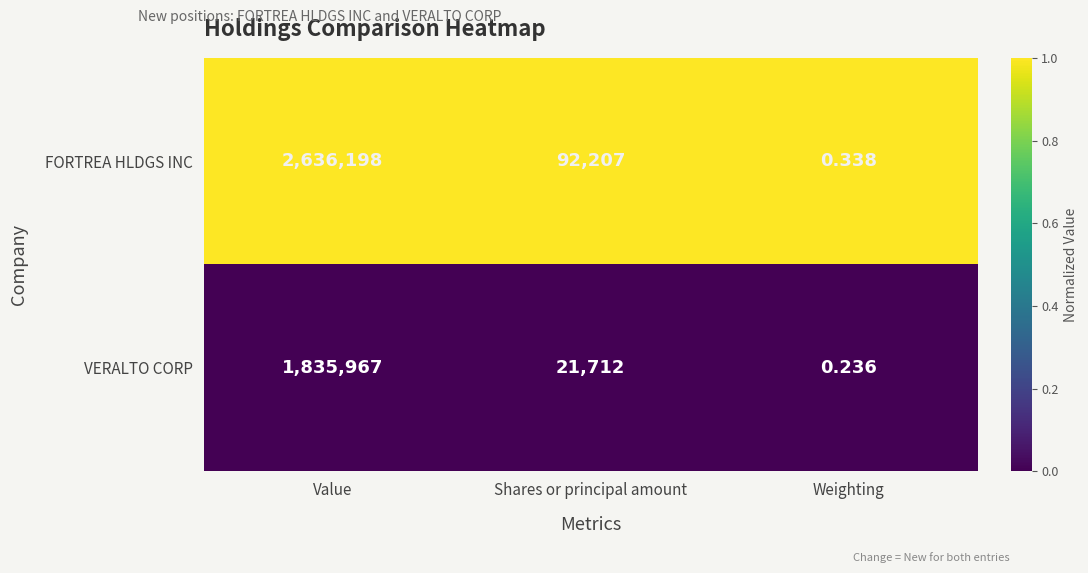

Which series has the largest total across all categories?

FORTREA HLDGS INC